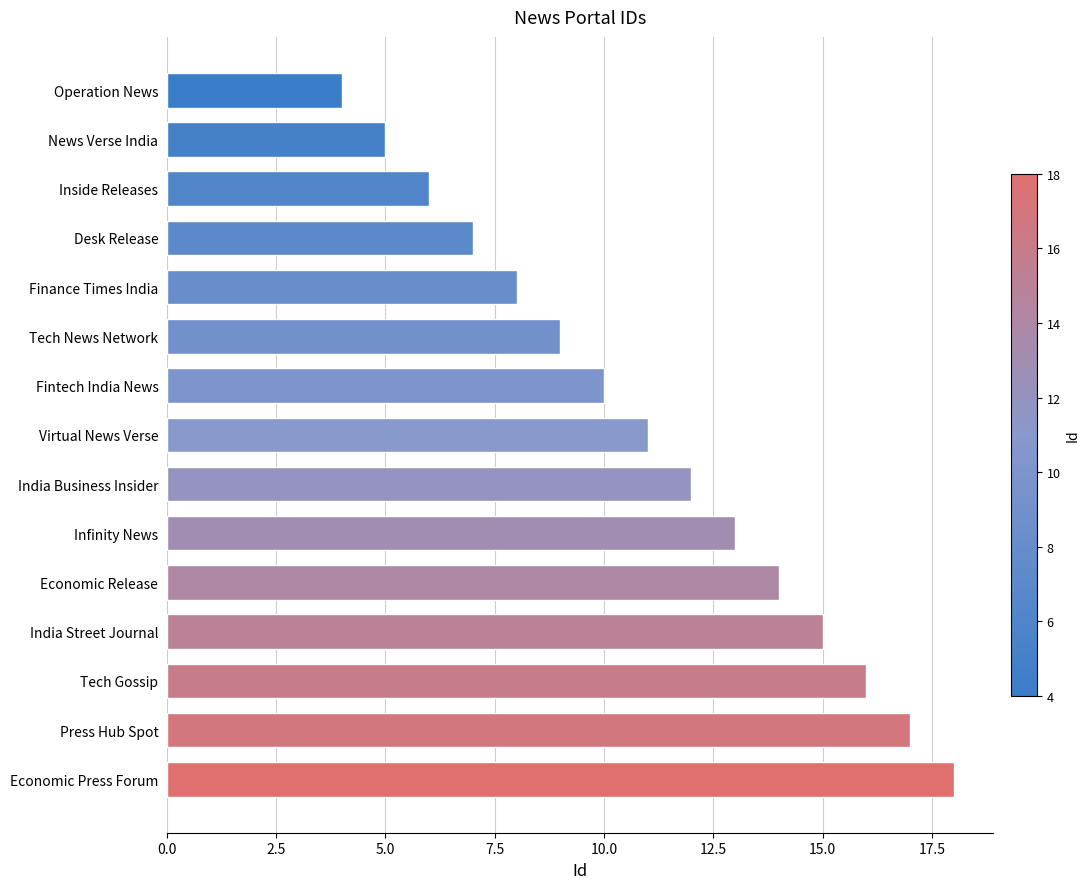

What is the label of the 14th bar from the bottom?

News Verse India